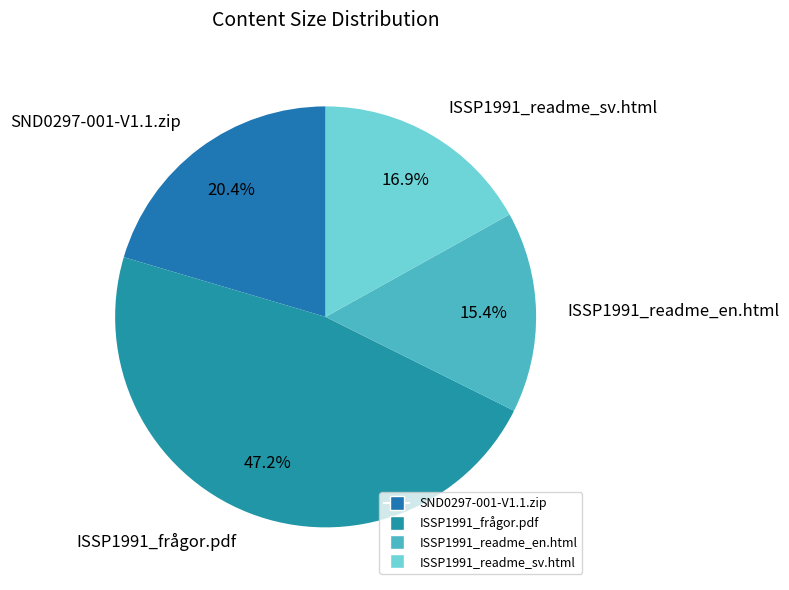

What is the largest slice in the pie chart?

ISSP1991_frågor.pdf